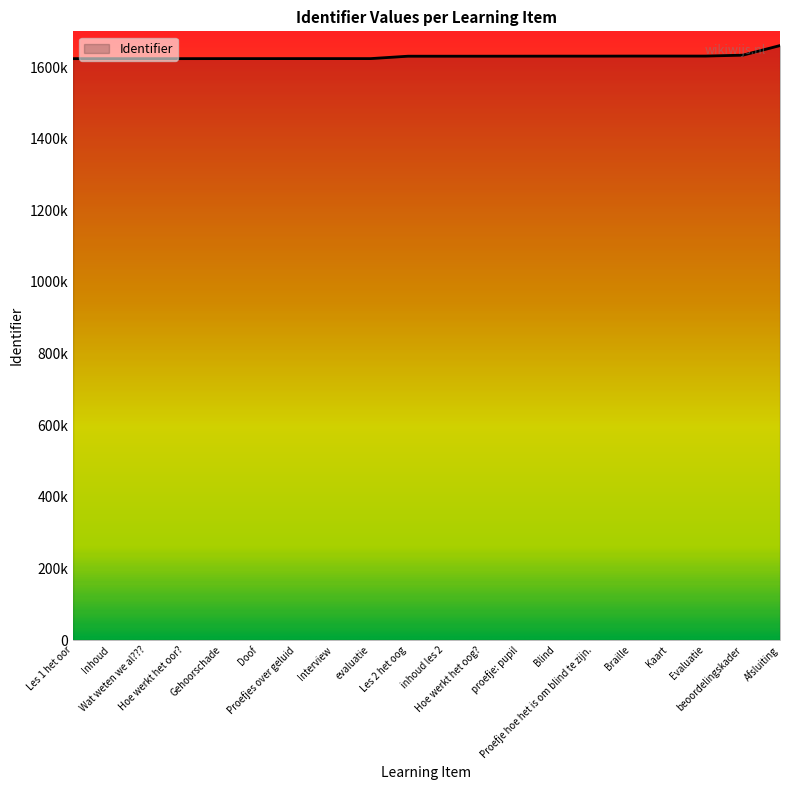

The chart shows a value of 1083417 at Proefje hoe het is om blind te zijn.. True or false?

False